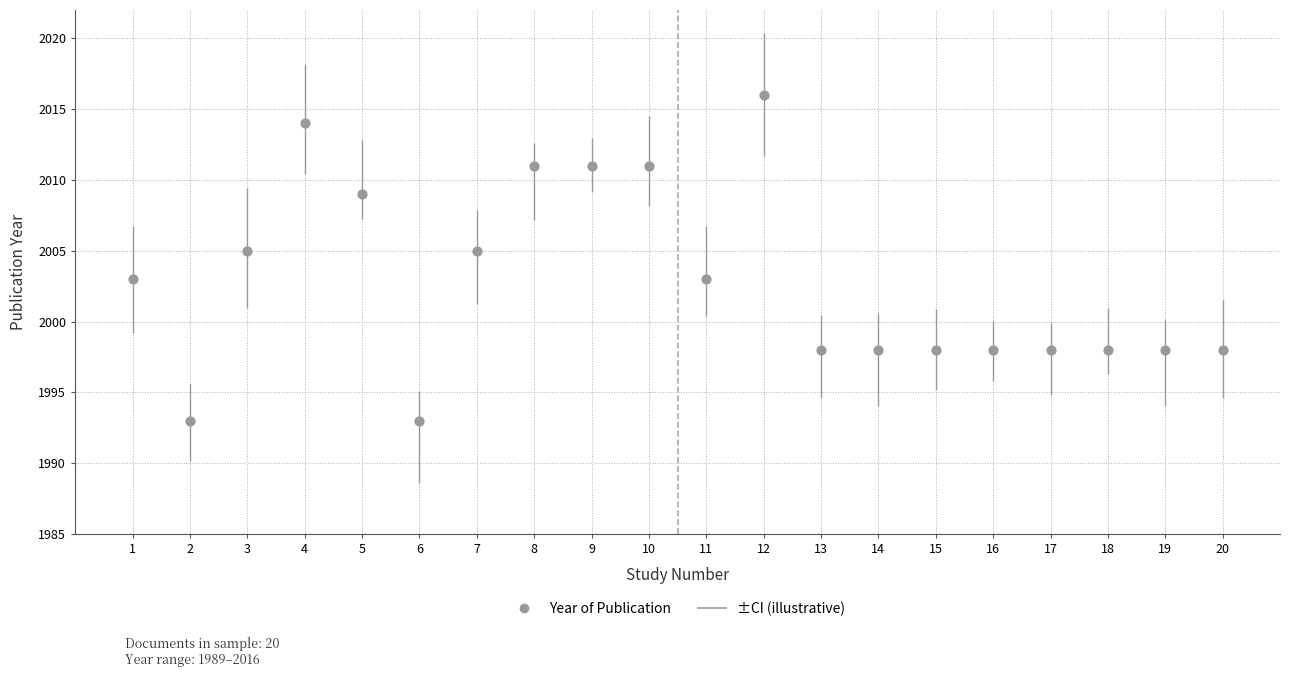

What is the range of X values (max minus min)?

19